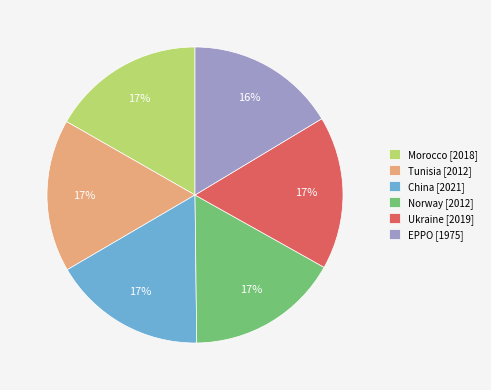

Is it true that Tunisia is 17% of the pie?

True